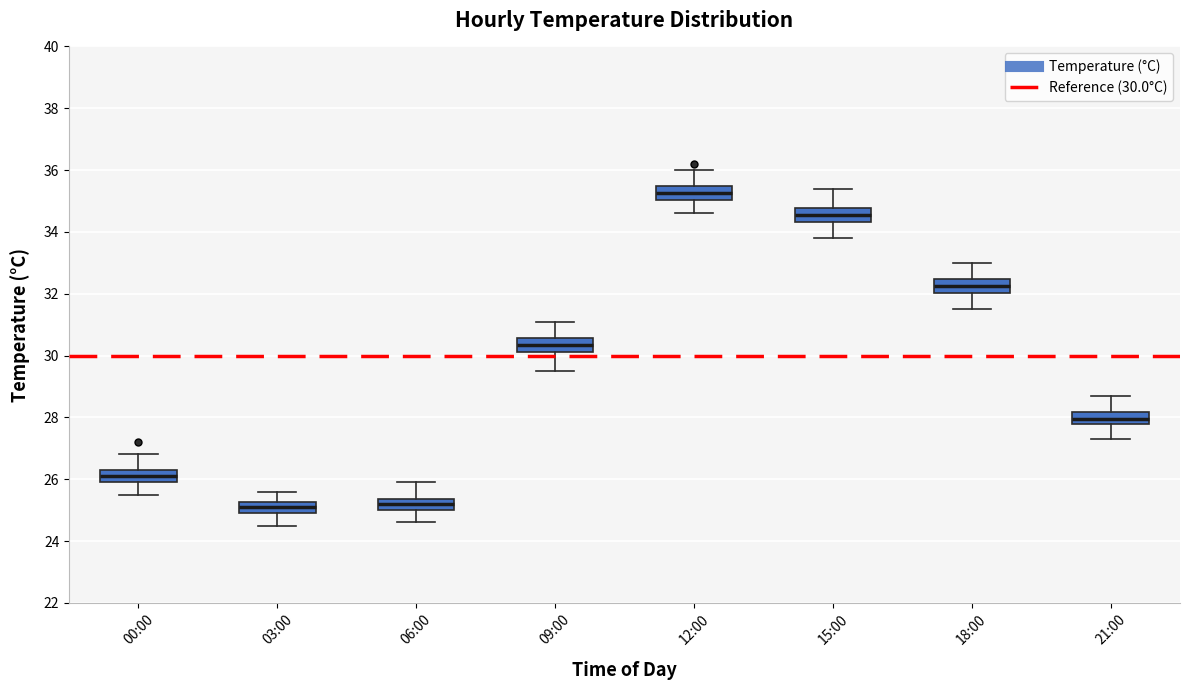

Reading left to right, transcribe this box plot: for each box, give where its median line is, the range the box spans, and where its two whiskers end, as read against the y-axis. The values are not printed on the chart, so give them approximately, as read against the axis.

00:00: median 26.2, box 26.0 to 26.4, whiskers 25.6 to 26.8
03:00: median 25.2 (inside the box), box 25.0 to 25.2, whiskers 24.6 to 25.6
06:00: median 25.2, box 25.0 to 25.4, whiskers 24.6 to 26.0
09:00: median 30.4, box 30.2 to 30.6, whiskers 29.6 to 31.2
12:00: median 35.2, box 35.0 to 35.4, whiskers 34.6 to 36.0
15:00: median 34.6, box 34.4 to 34.8, whiskers 33.8 to 35.4
18:00: median 32.2, box 32.0 to 32.4, whiskers 31.6 to 33.0
21:00: median 28.0, box 27.8 to 28.2, whiskers 27.4 to 28.8